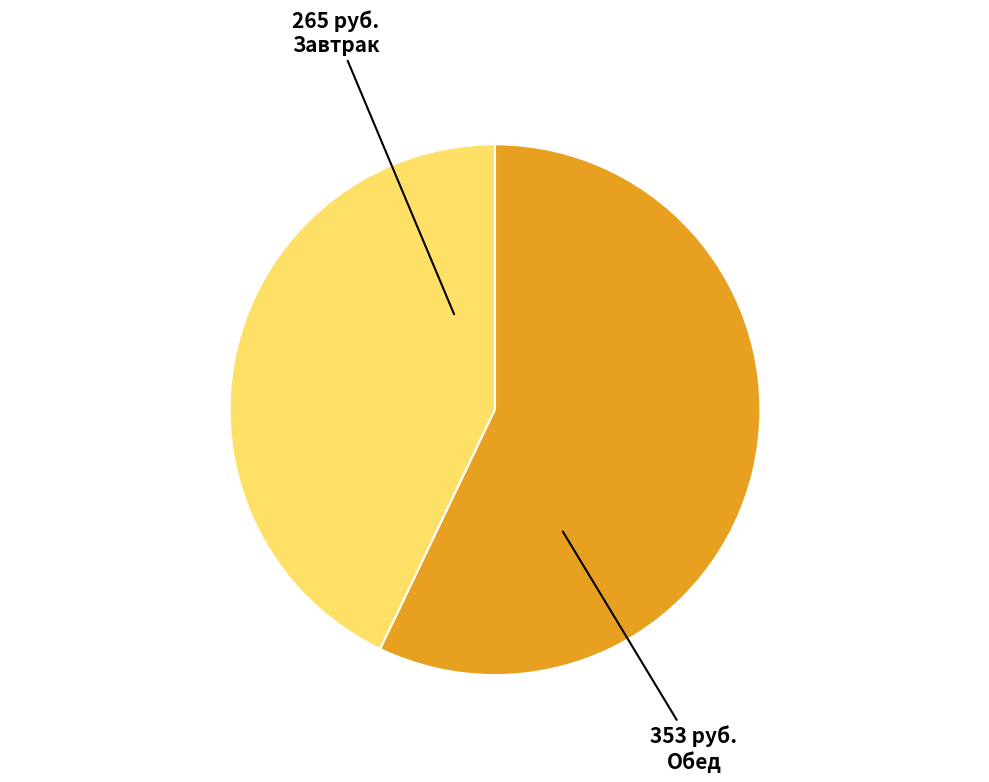

Does Обед account for over 50% of the chart?

Yes